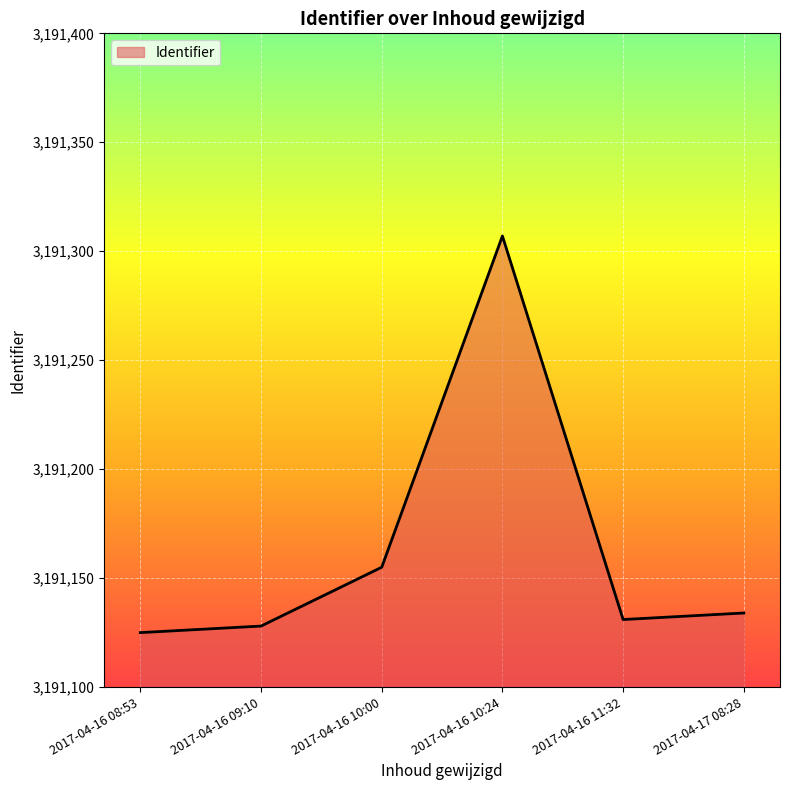

Rank the categories by value from highest to lowest.

2017-04-16 10:24, 2017-04-16 10:00, 2017-04-17 08:28, 2017-04-16 11:32, 2017-04-16 09:10, 2017-04-16 08:53